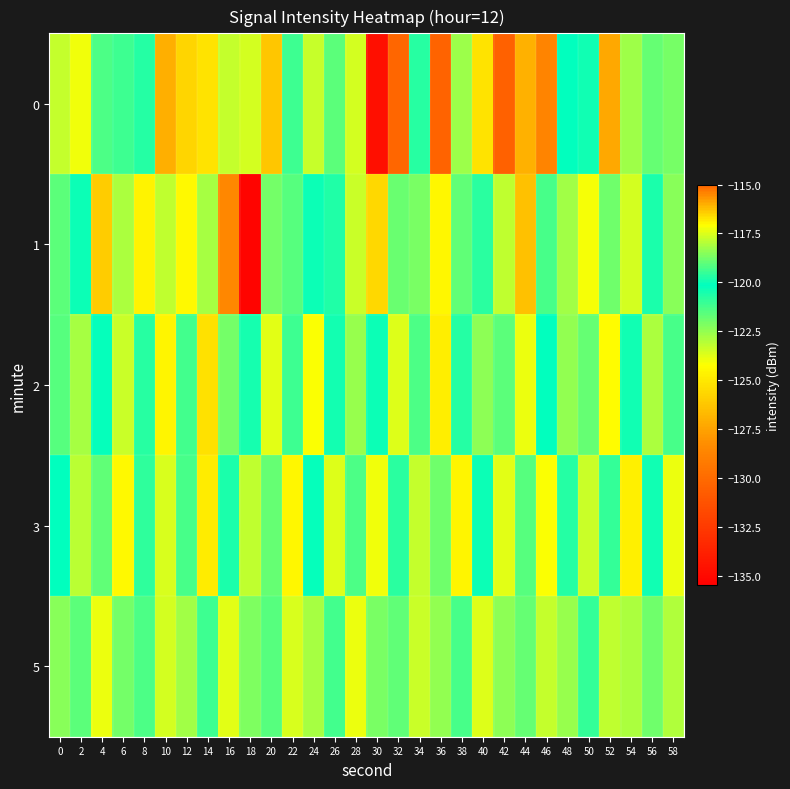

Which series has the largest total across all categories?

2